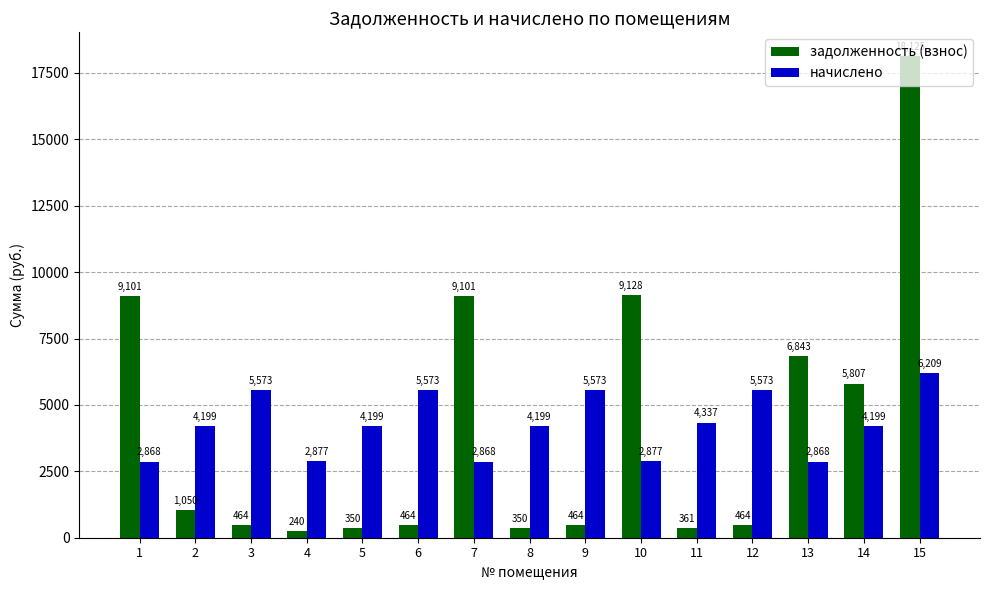

Where does the начислено series first go above 4199?

2